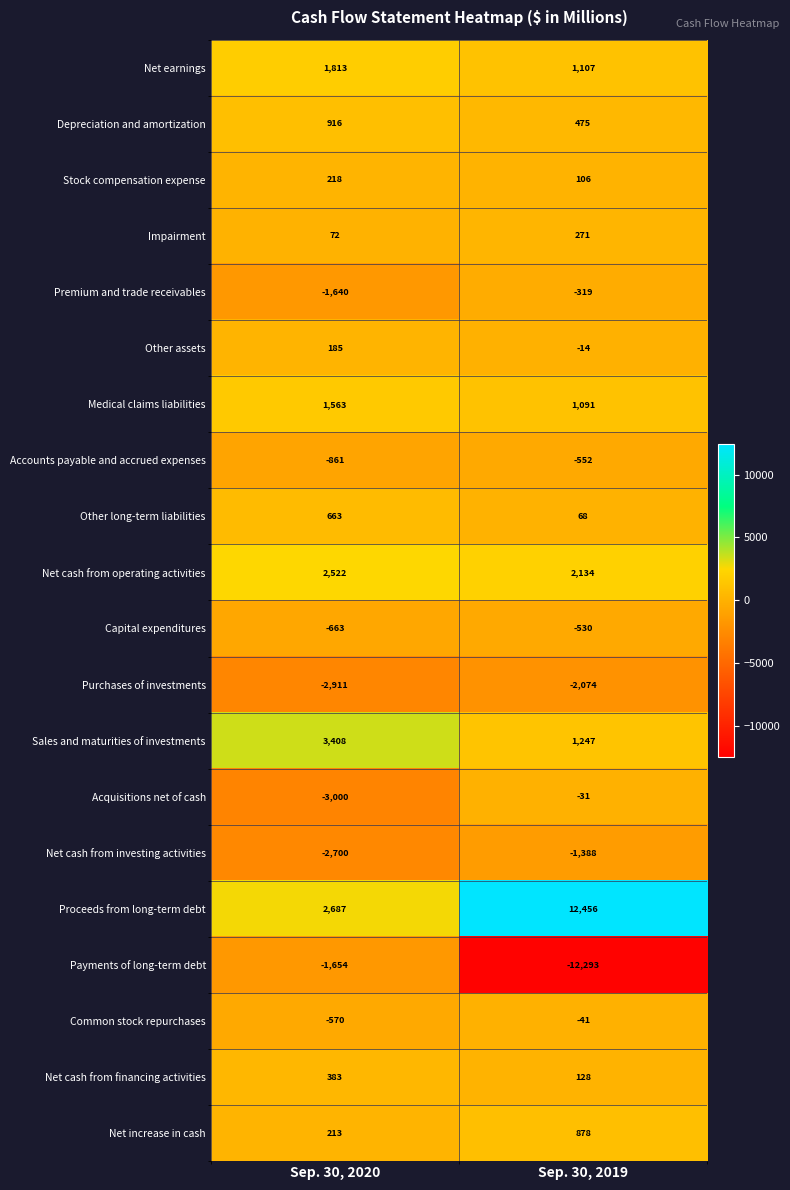

Between Sep. 30, 2020 and Sep. 30, 2019, which series saw the biggest shift?

Payments of long-term debt